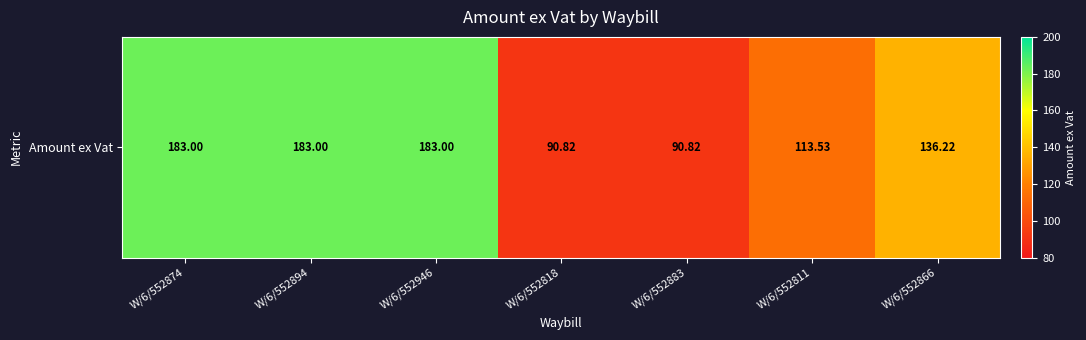

Approximately how many times larger is the value at W/6/552818 compared to W/6/552874?

0.5